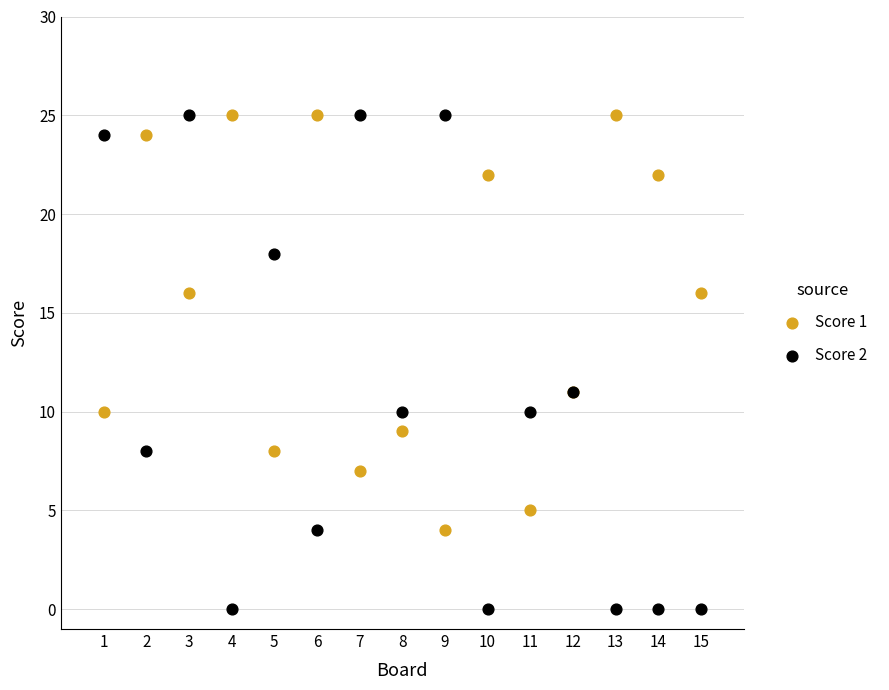

What is the X range (max minus min) for the scatter plot?

14